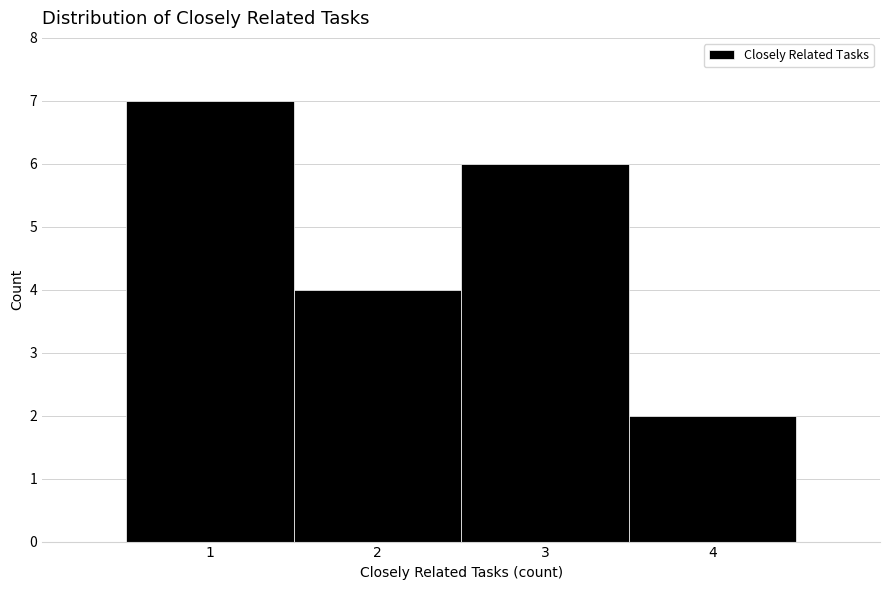

How tall is the bar that spans 2.5 to 3.5 on the x-axis? The values are not printed on the chart, so give them approximately, as read against the axis.

6